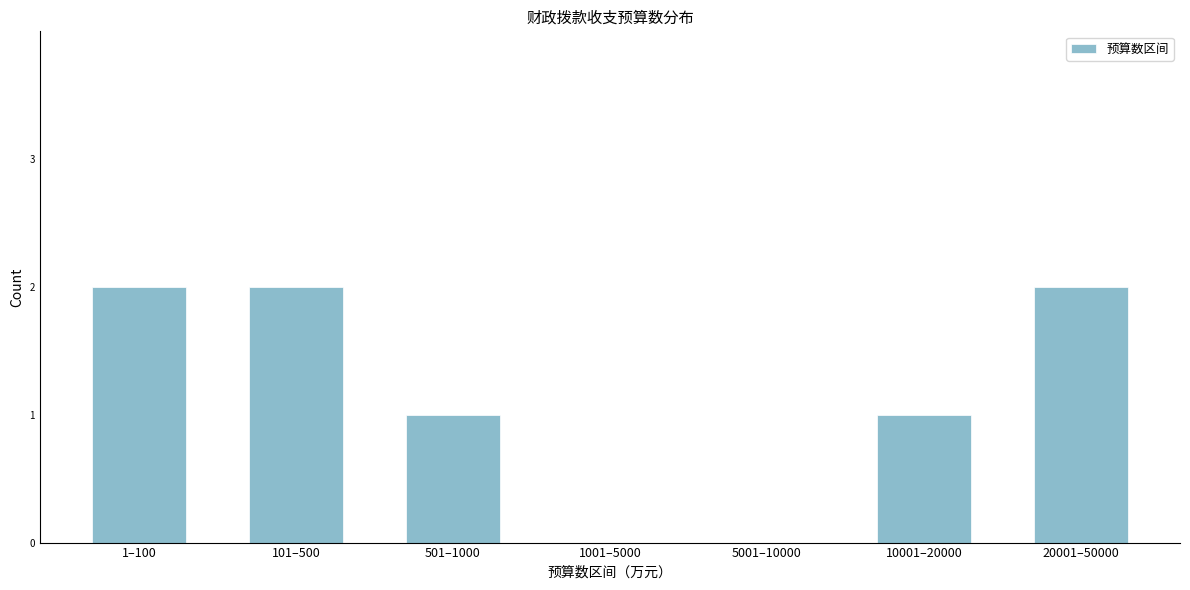

Reading left to right, what are all the values shown in this chart?

1–100=2	101–500=2	501–1000=1	1001–5000=0	5001–10000=0	10001–20000=1	20001–50000=2